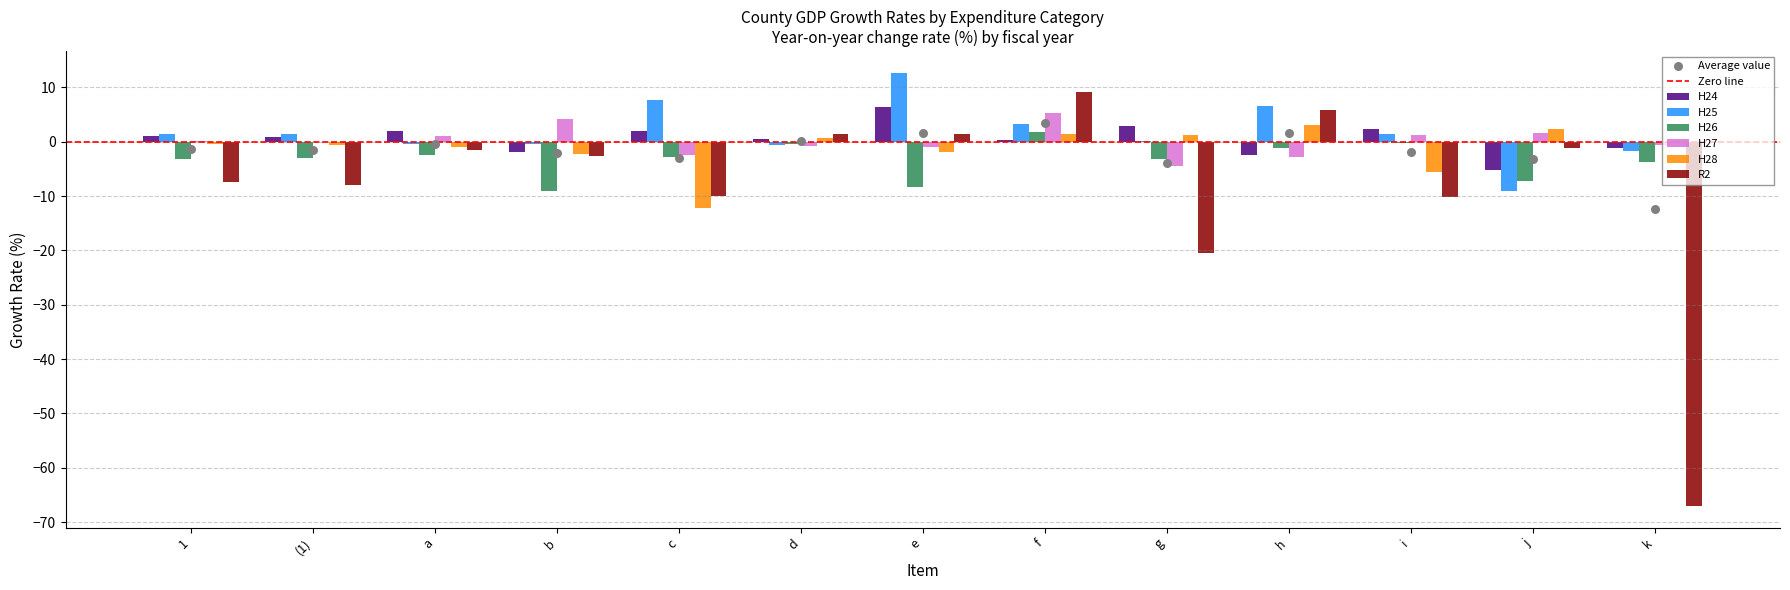

Which series reaches the maximum Y coordinate?

H25